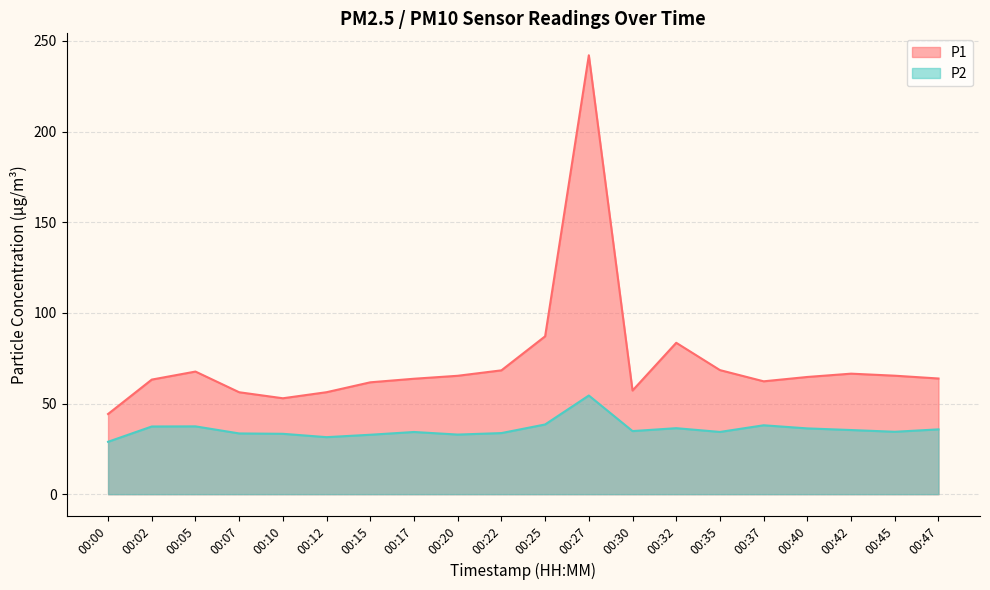

At 00:07, list the series in order from largest to smallest.

P1, P2